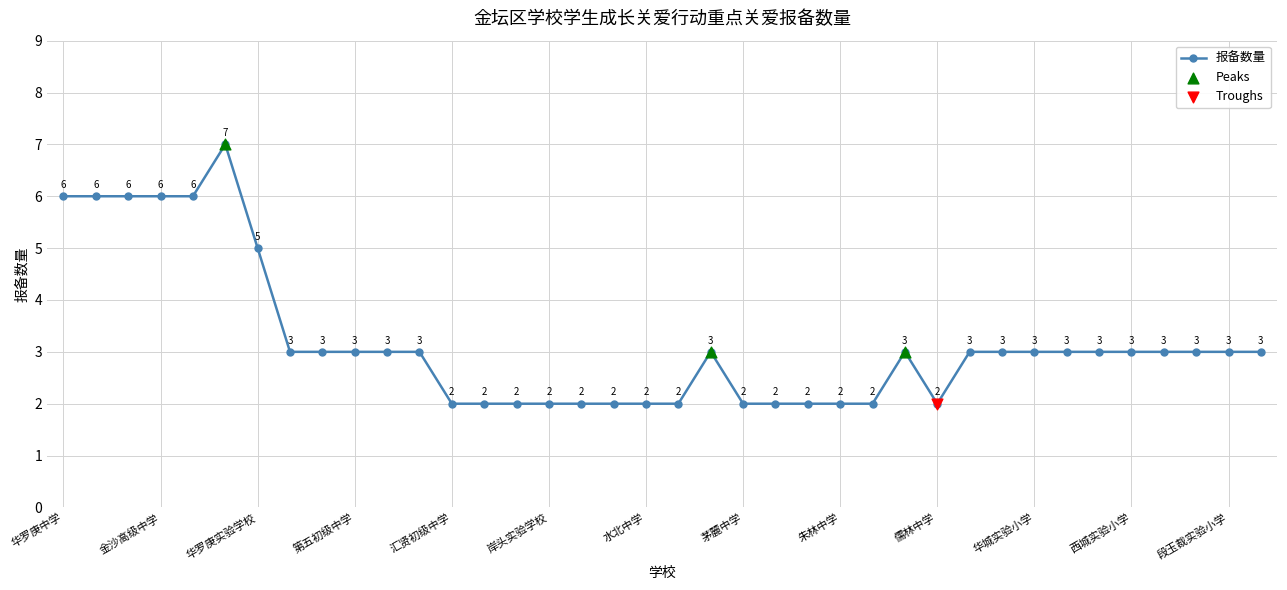

True or false: there are more than 2 points higher than both neighbors.

True